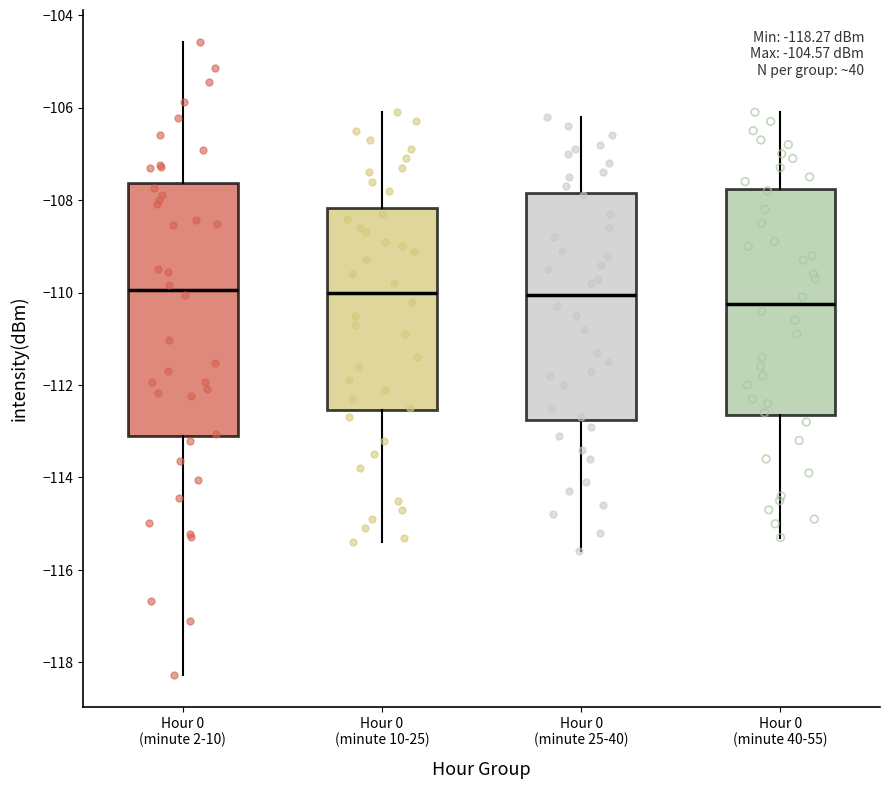

Which box is the tallest, from its lower edge to its upper edge?

Hour 0 (minute 2-10)